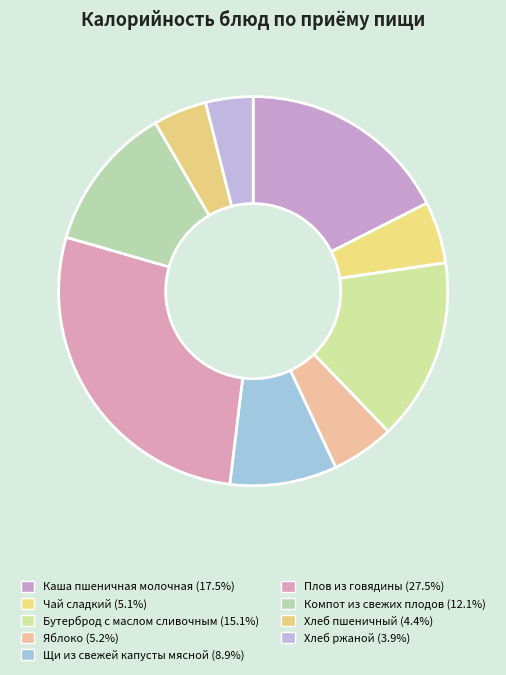

How many segments does this pie chart have?

9